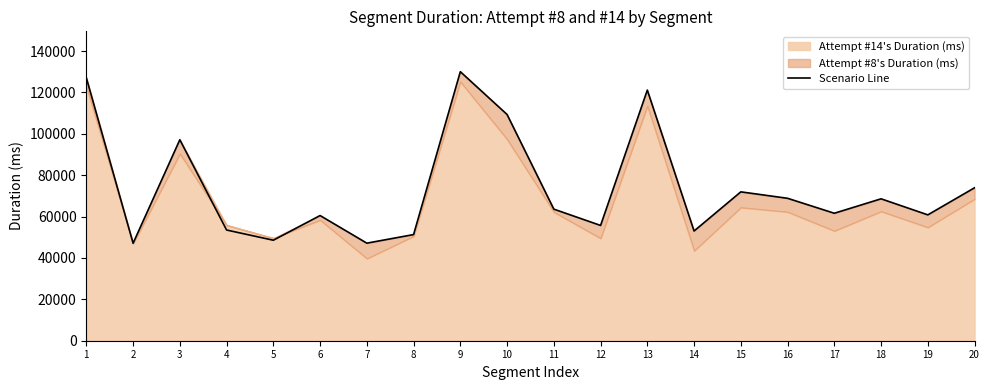

Reading right to left, what are all the values shown in this chart?

73935	60840	68600	61615	68847	71960	53040	121151	55727	63608	109351	130047	51312	47160	60511	48576	53512	97151	47127	127104